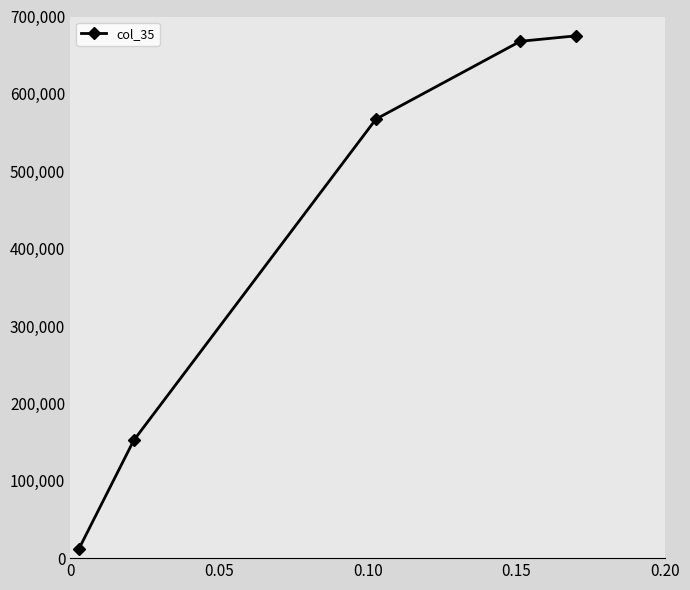

Count the number of data series in this chart.

1